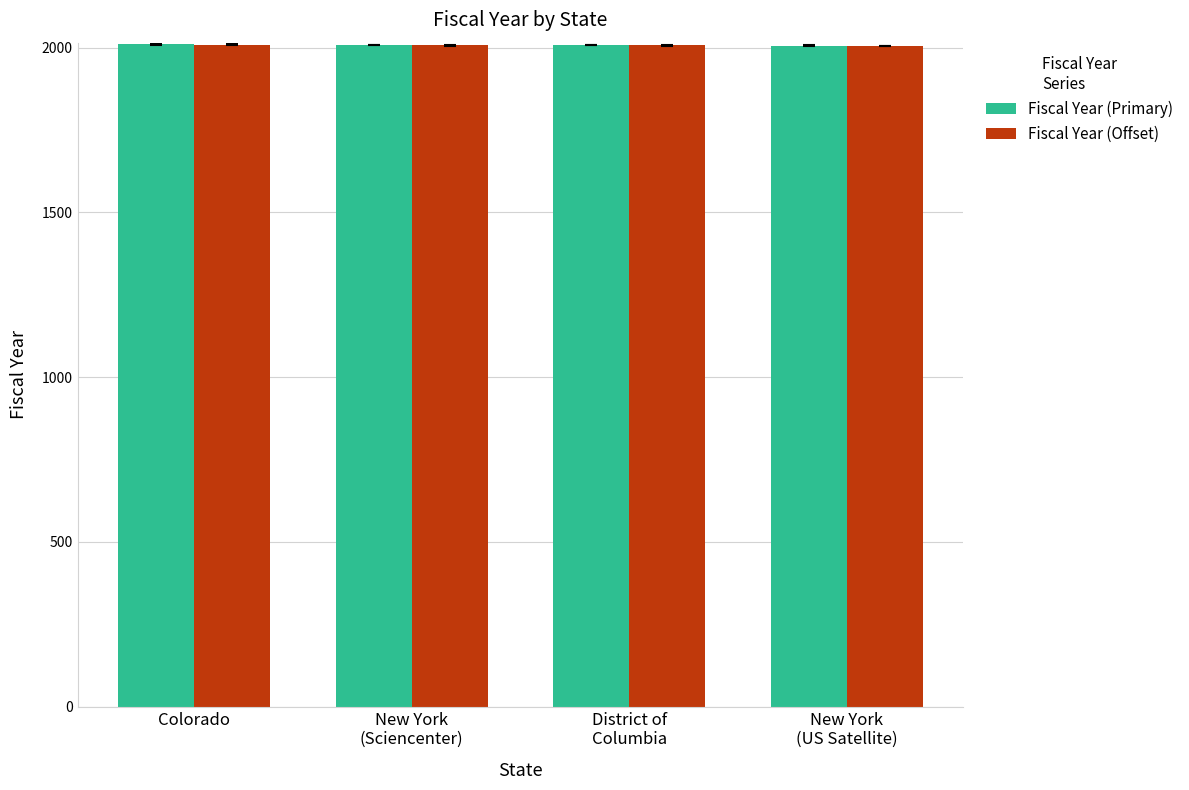

True or false: Fiscal Year (Primary) has a value of 2845 at Colorado.

False